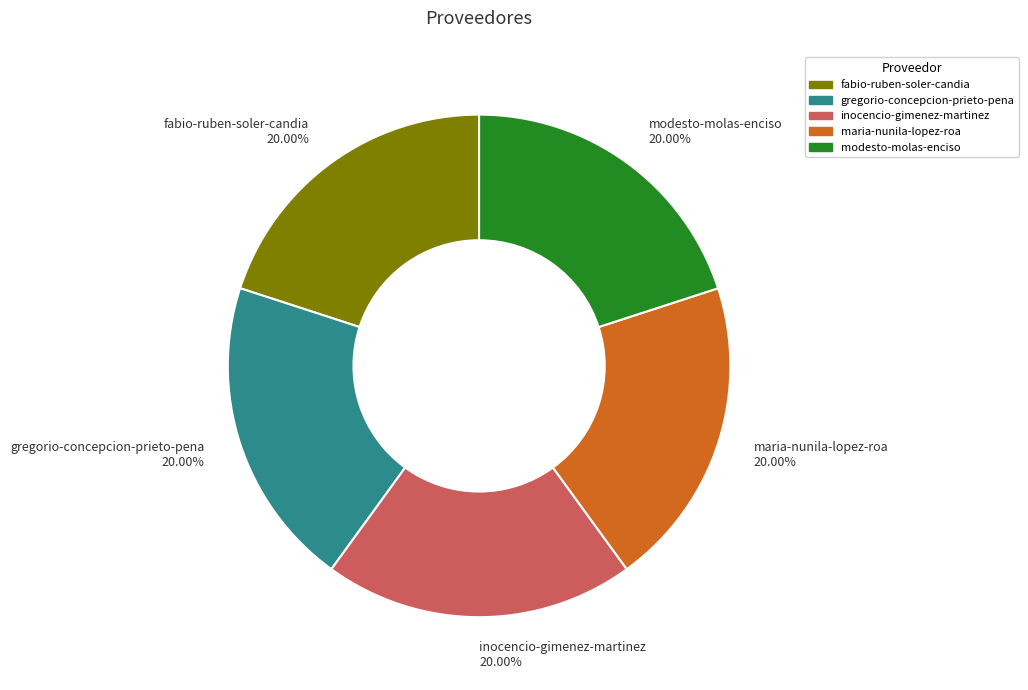

Is there any slice that represents more than half of the pie?

No